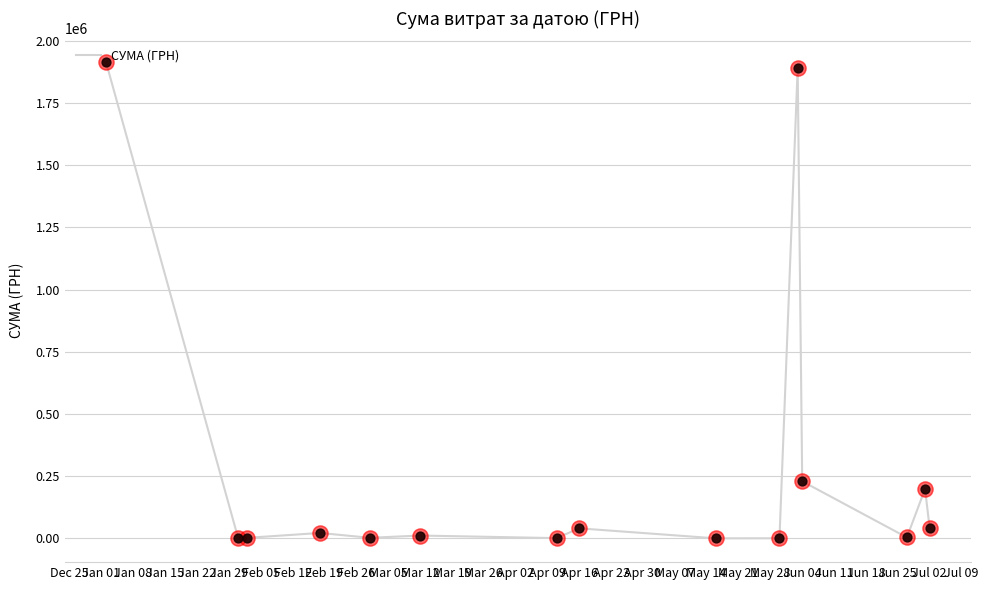

What is the greatest value displayed?

1912849.7